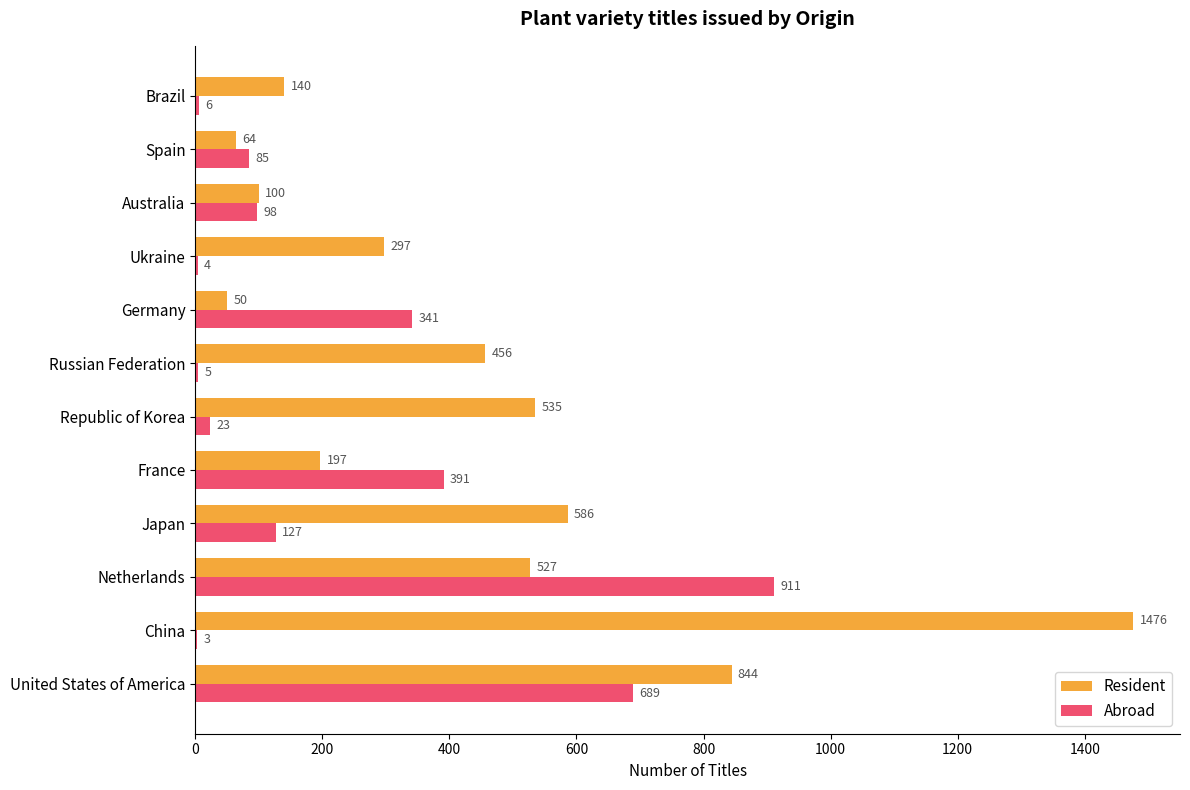

What is the approximate value of Resident at United States of America?

844